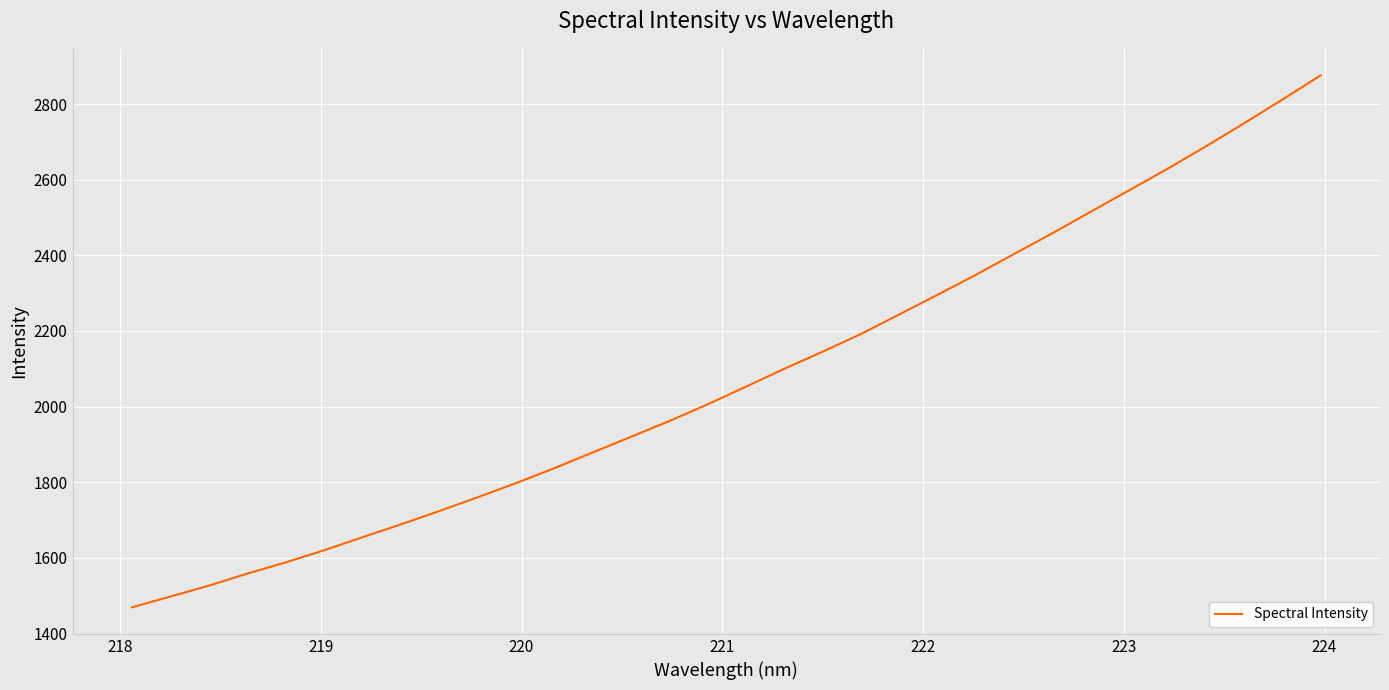

What is the smallest value displayed?

1469.6